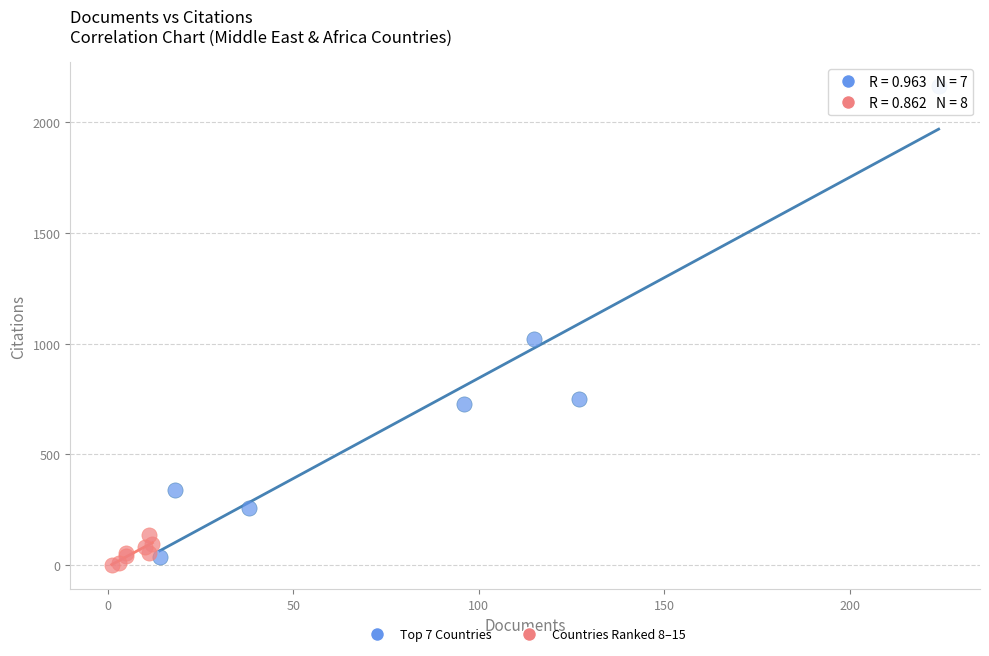

Which series contains the highest Y value?

Top 7 Countries